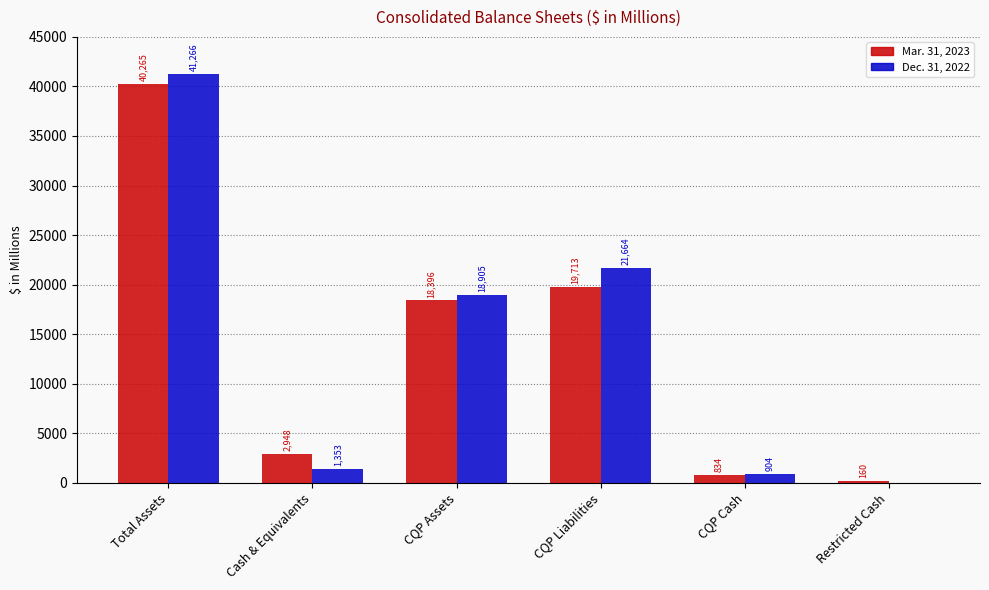

What is the greatest value displayed?

41266